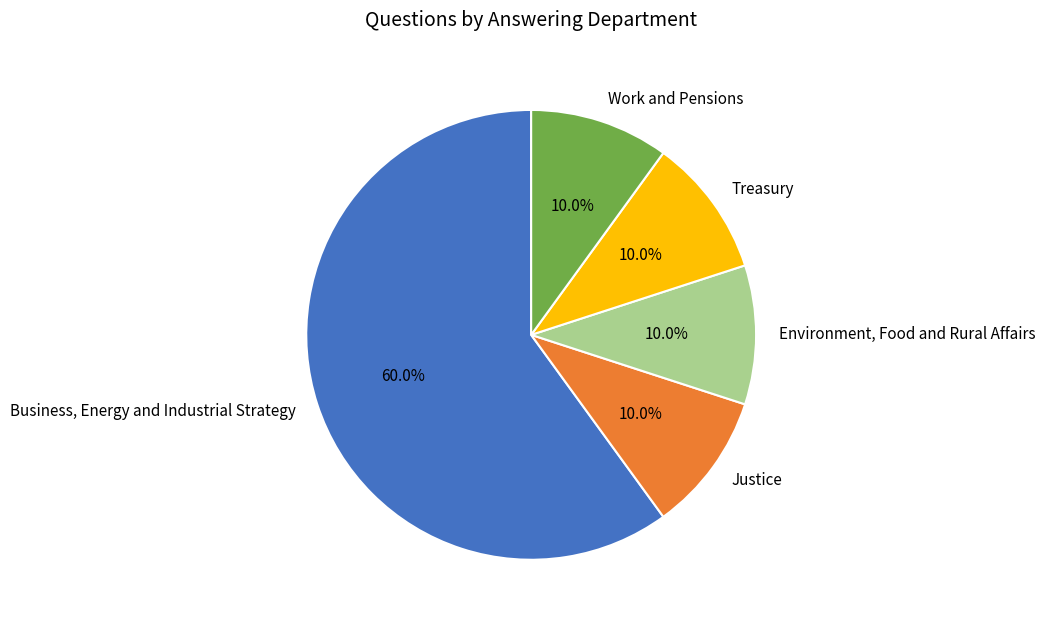

What is the ratio of the value at Environment, Food and Rural Affairs to the value at Justice?

1.0